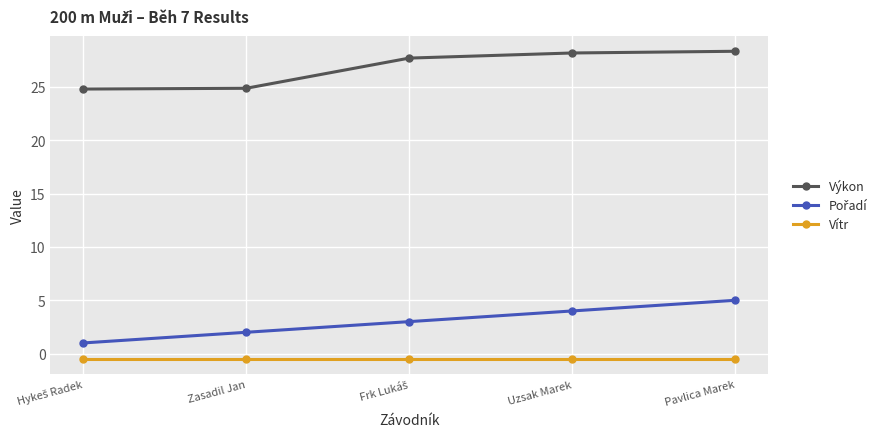

How many lines are shown in the chart?

3